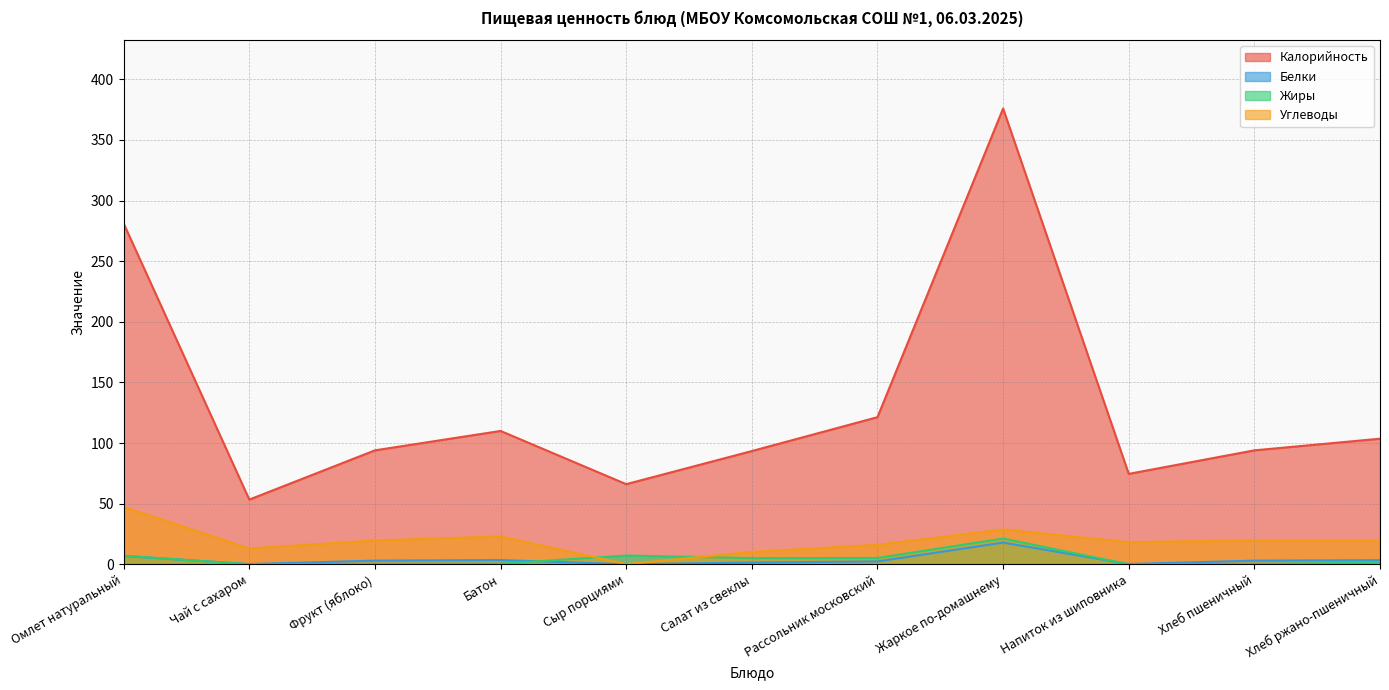

What is the value of the Белки point at the 10th from the left?

3.0